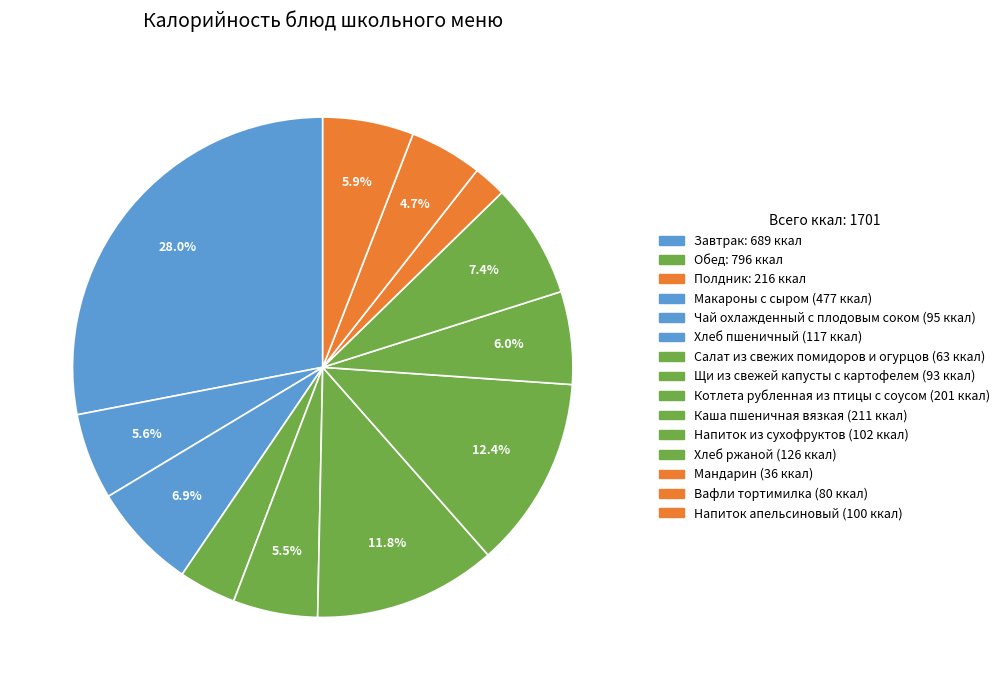

Count the number of slices in the pie.

12